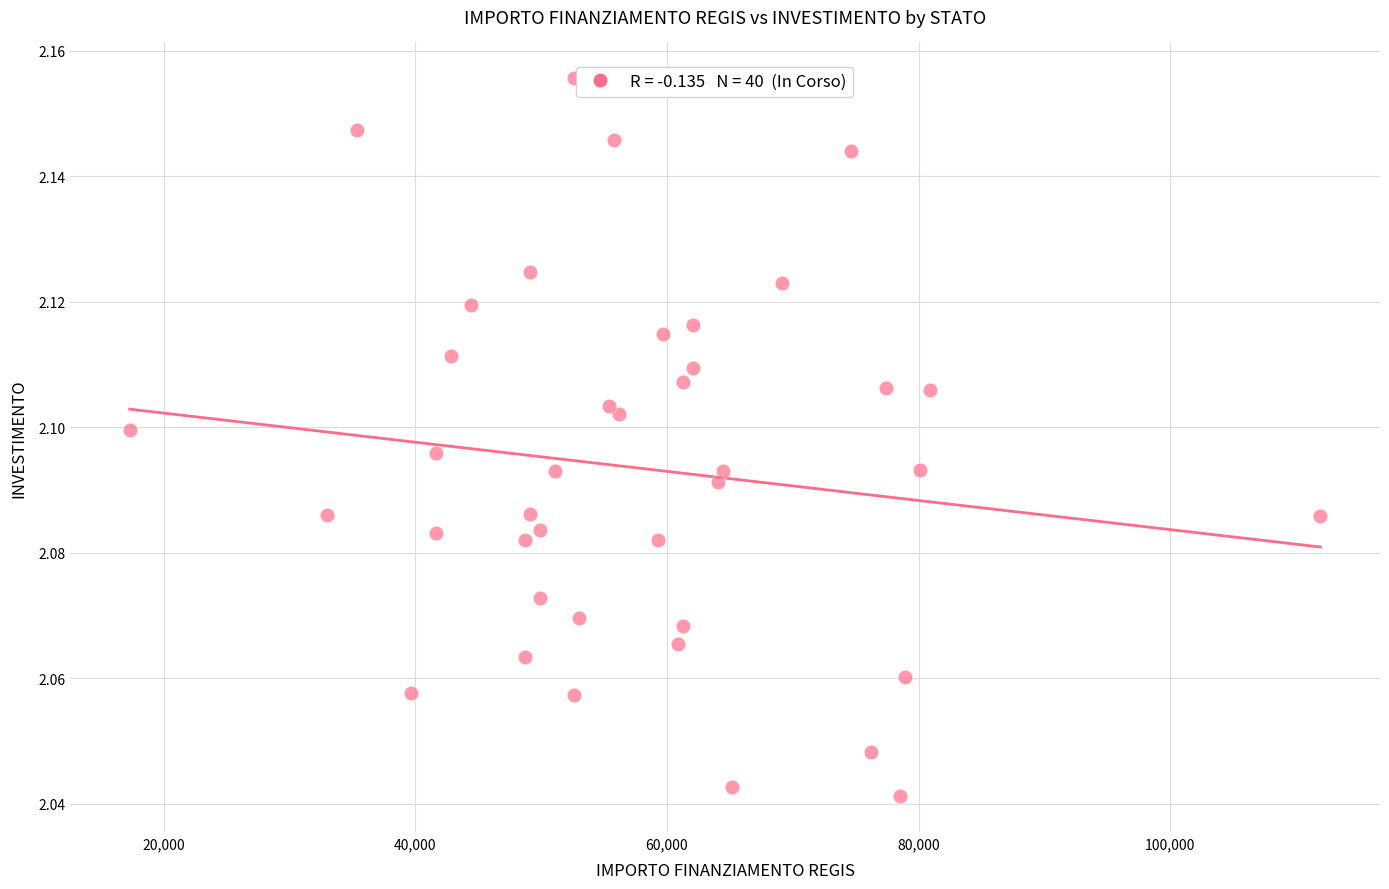

What is the range of X values (max minus min)?

94665.7